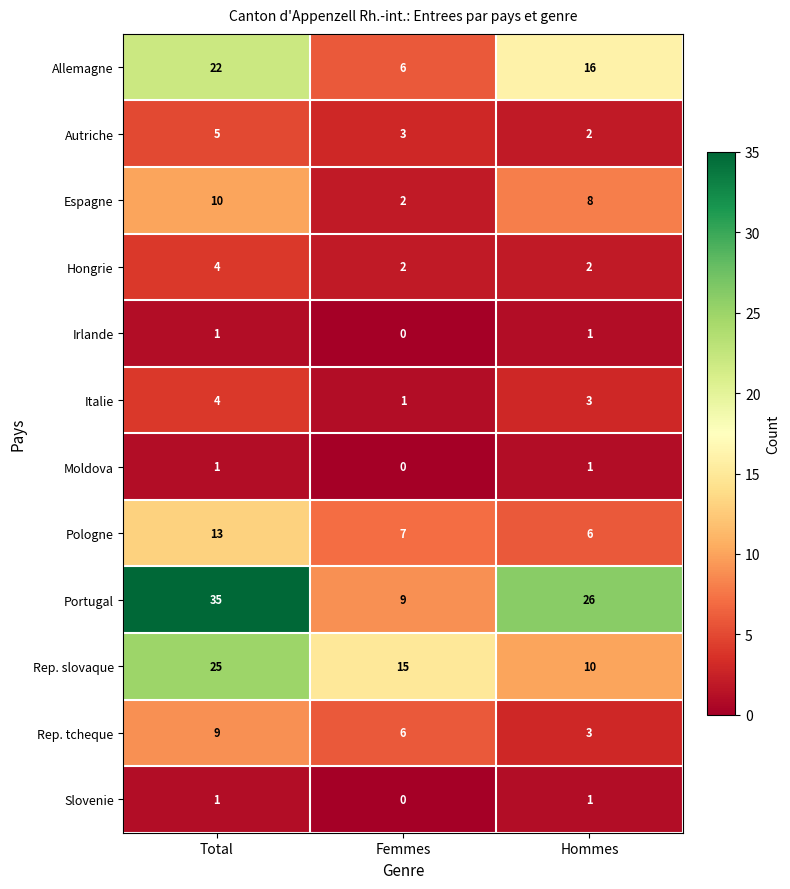

Rank the categories by Autriche value from highest to lowest.

Total, Femmes, Hommes